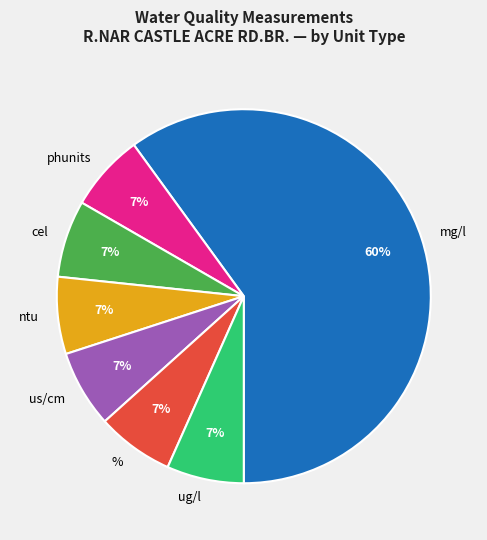

The ug/l slice represents 7% of the pie. True or false?

True